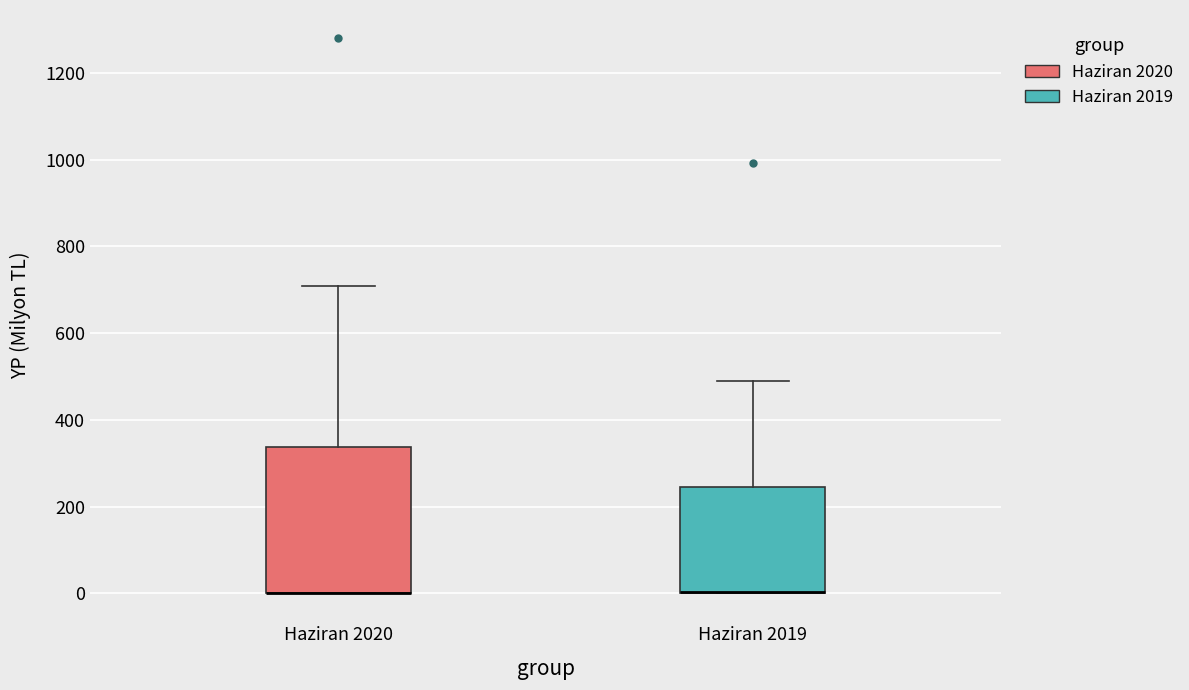

Where is the upper edge of the box for Haziran 2020 on the y-axis? The values are not printed on the chart, so give them approximately, as read against the axis.

340